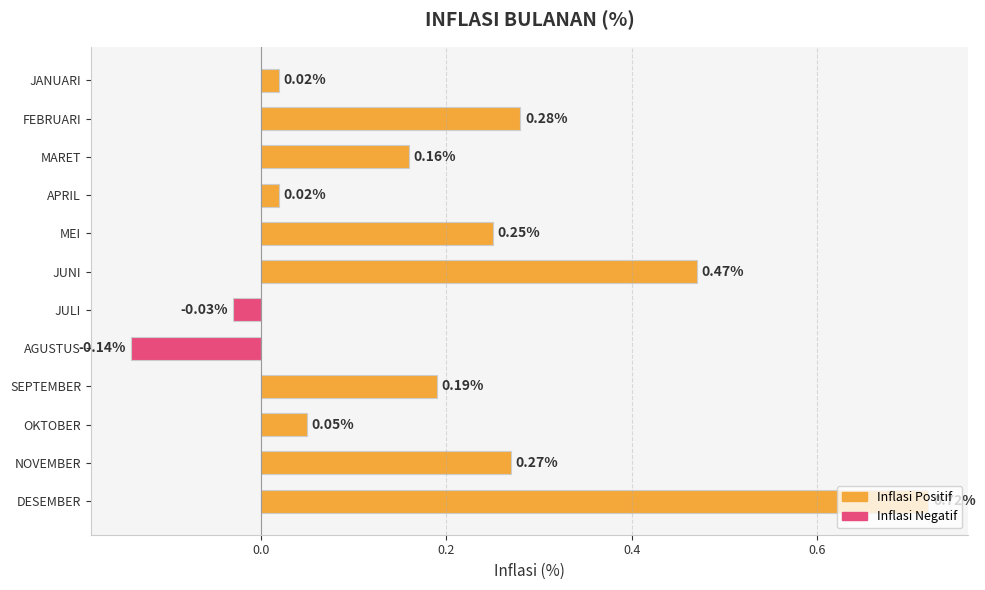

What is the label of the 9th bar from the bottom?

APRIL